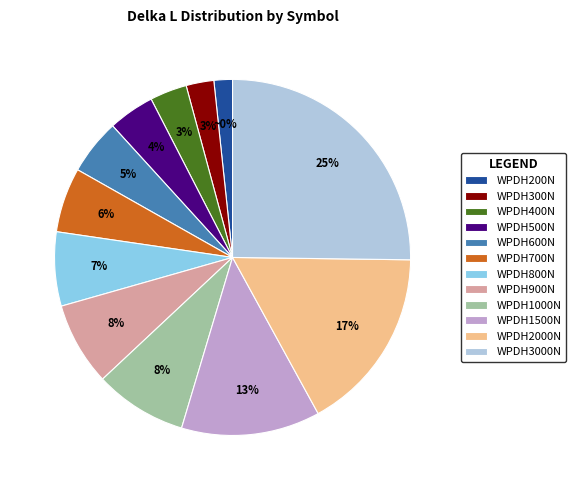

What percentage is the WPDH800N slice, to the nearest percent?

7%